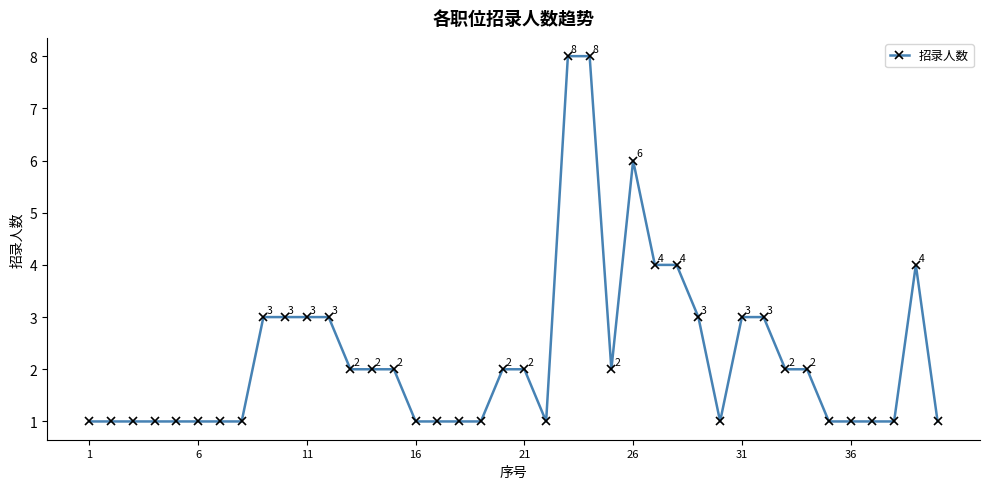

What is the maximum value shown in the chart?

8